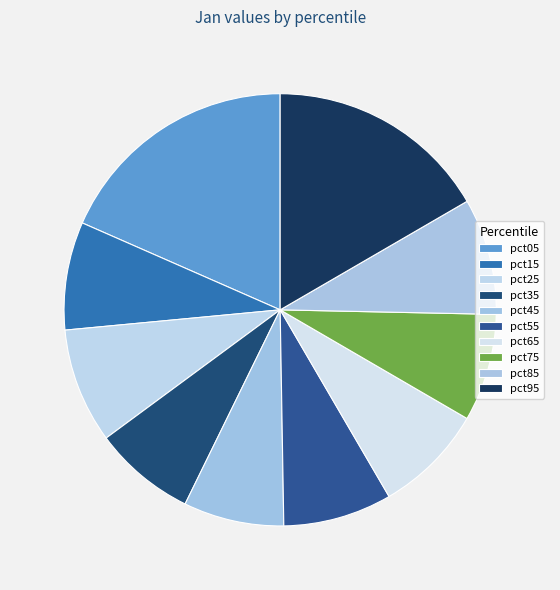

How many segments does this pie chart have?

10